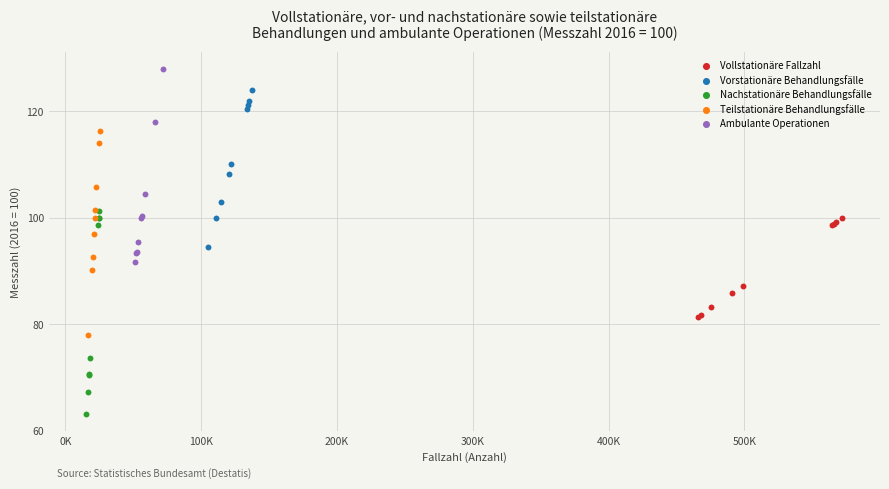

Which series reaches the maximum Y coordinate?

Ambulante Operationen